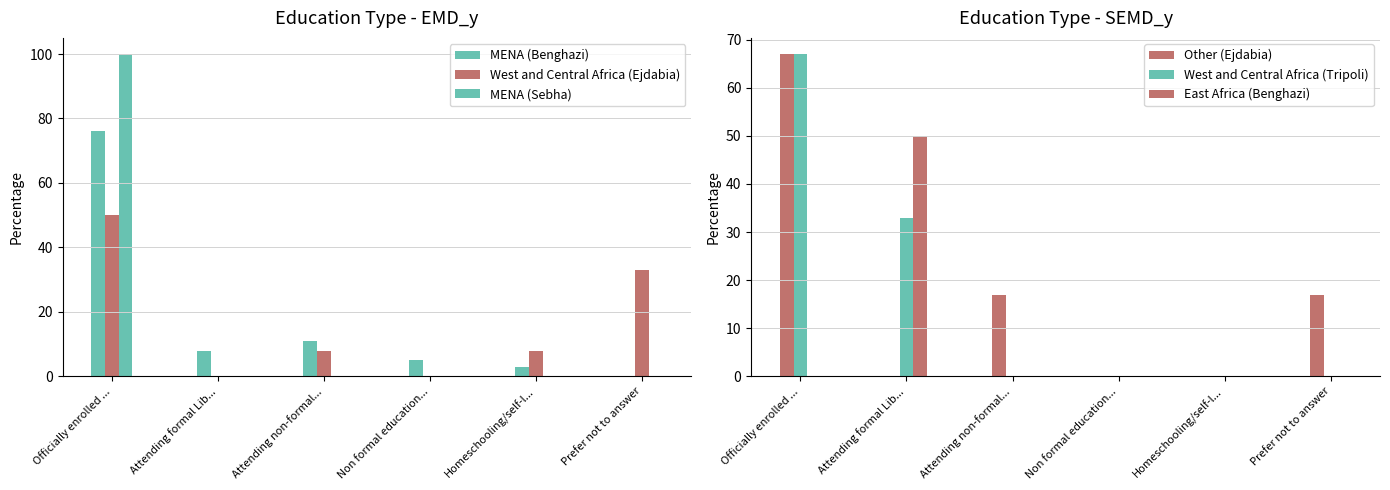

What is the label of the 1st bar from the right?

Prefer not to answer